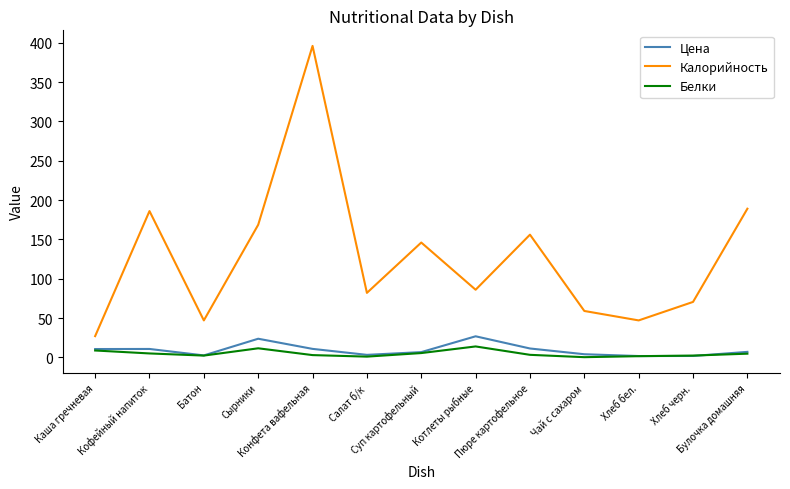

Is this an area chart (filled region under the line)?

No